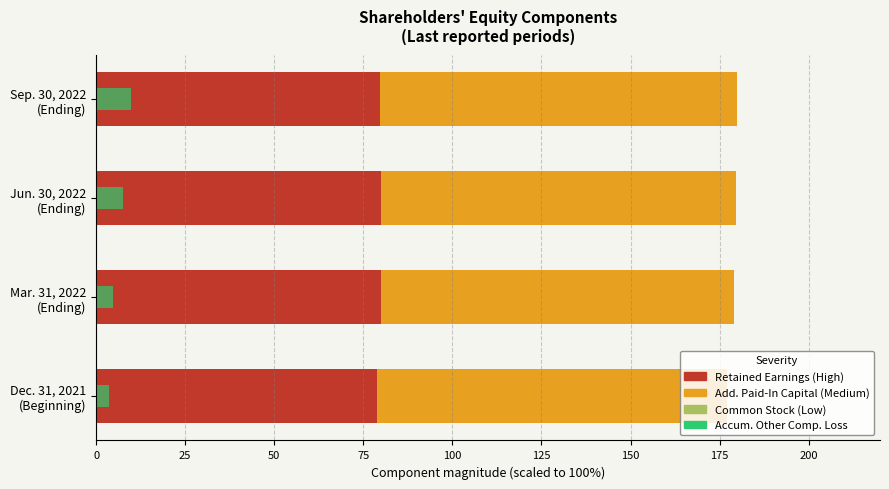

What is the difference between the maximum and minimum values in the Accum. Other Comp. Loss (abs) series?

6.3